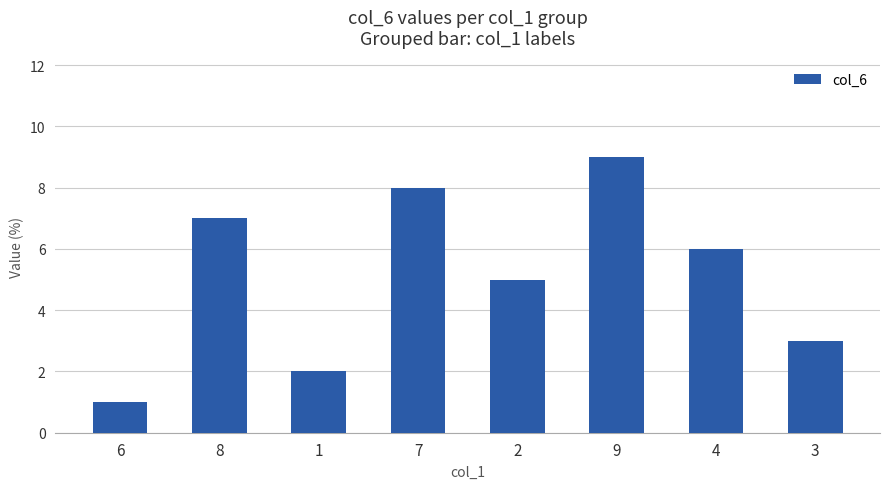

How many values are between 3 and 8?

5